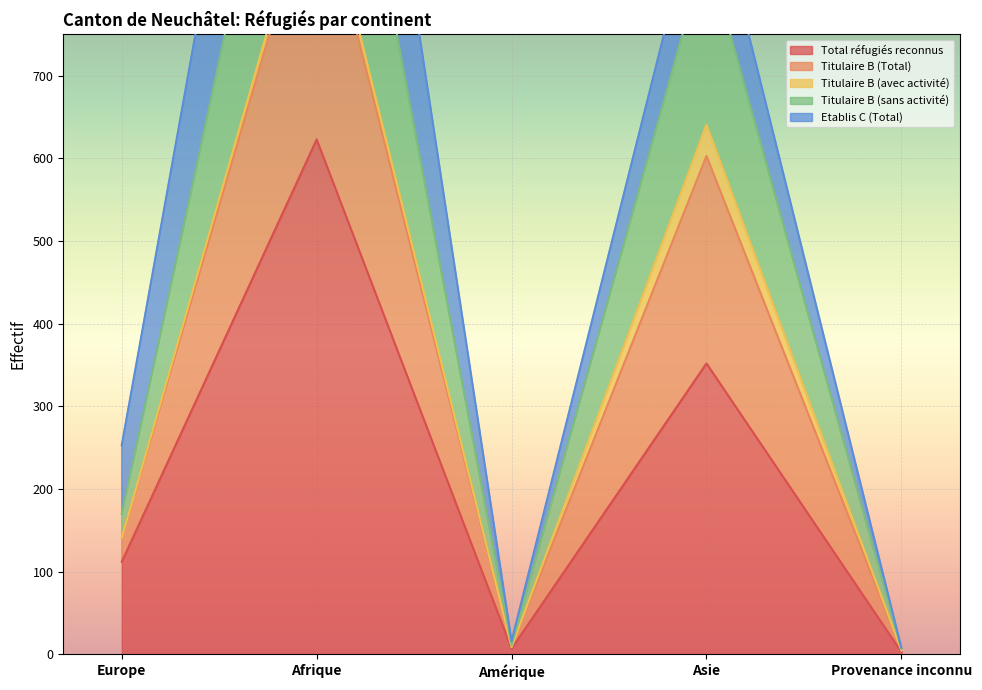

At which label is Total réfugiés reconnus closest to 313?

Asie